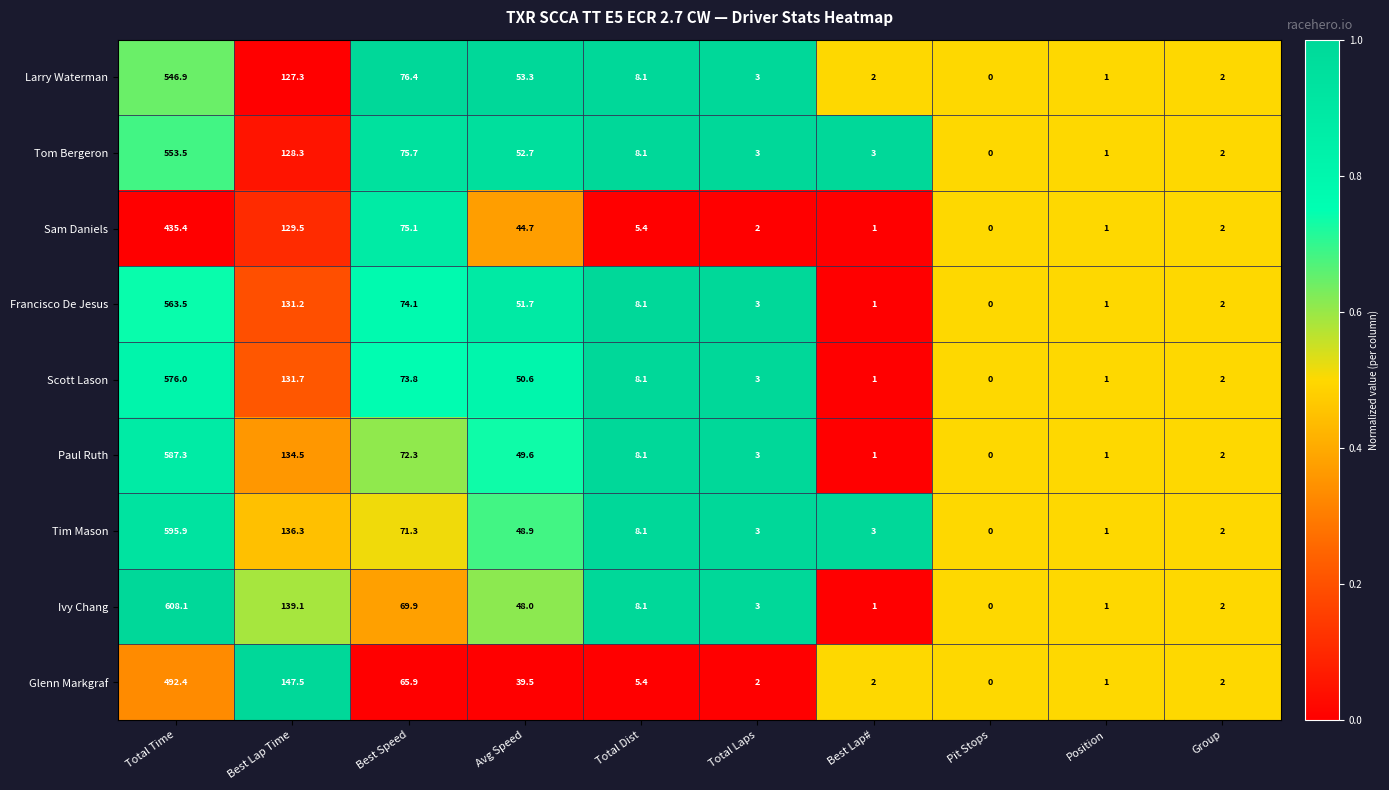

True or false: Larry Waterman has a value of 127.3 at Best Lap Time.

True